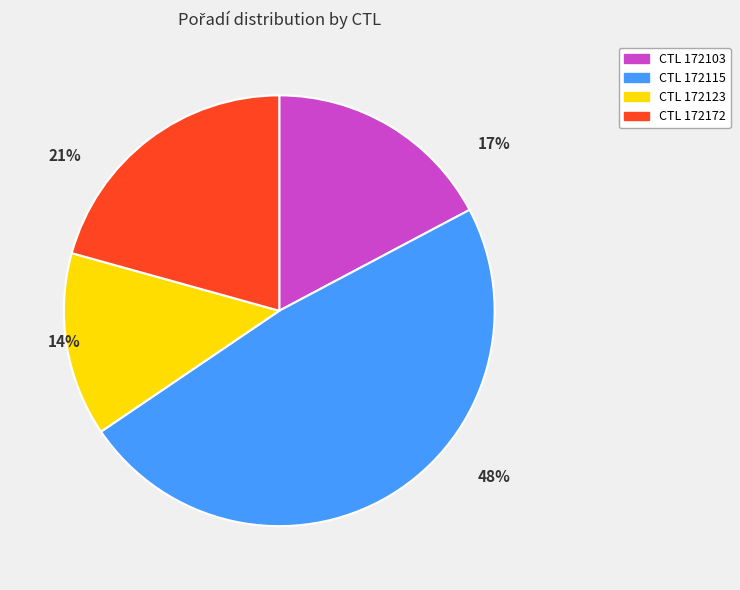

Is there any slice that represents more than half of the pie?

No